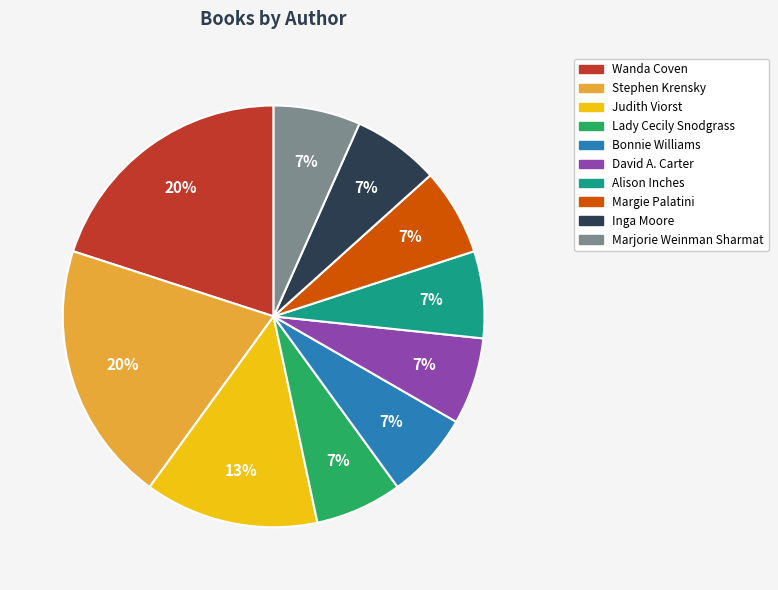

Approximately how many times larger is the value at Marjorie Weinman Sharmat compared to David A. Carter?

1.0